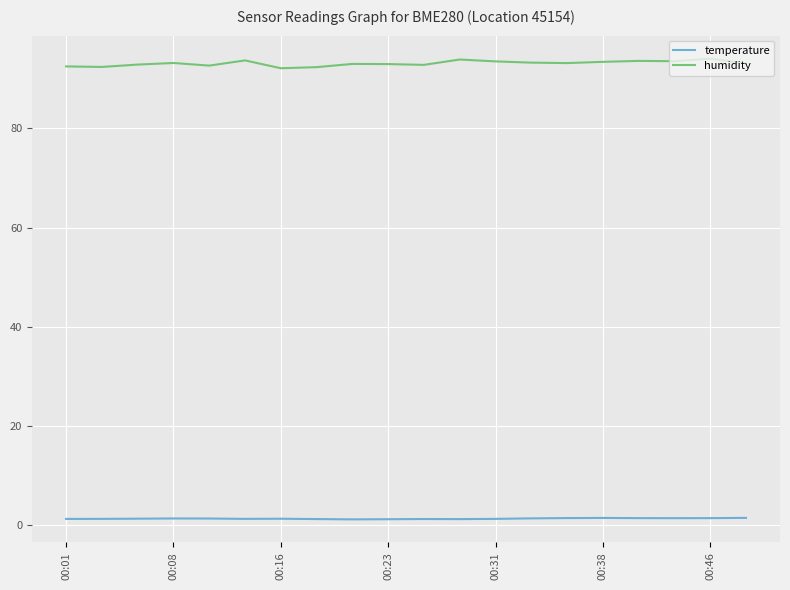

What is the highest value of the humidity series?

94.1